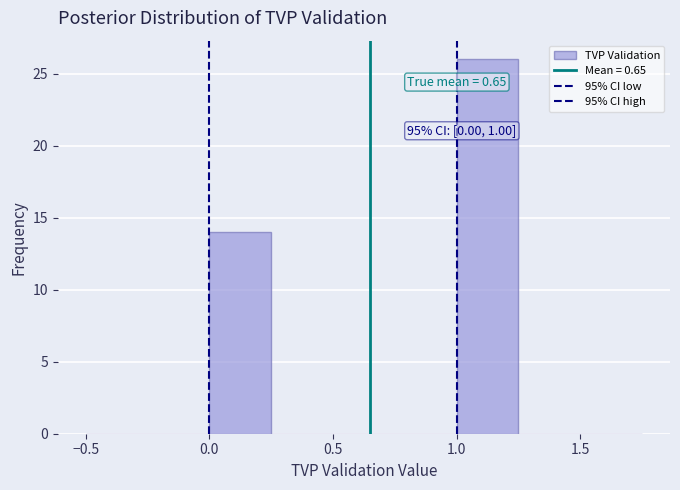

Which range on the x-axis has the tallest bar?

1.00 to 1.25